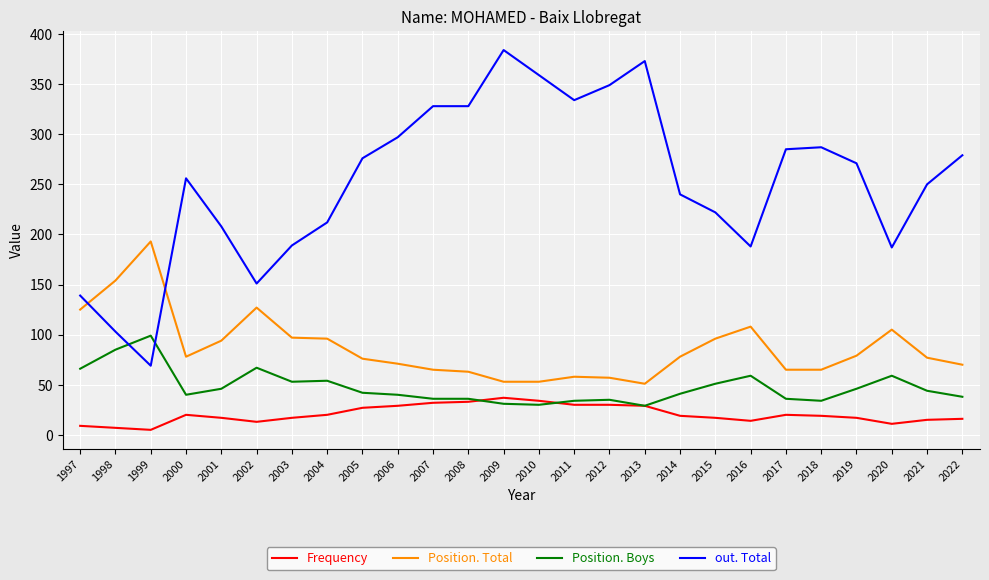

True or false: Position. Boys and Position. Total intersect in this chart.

False